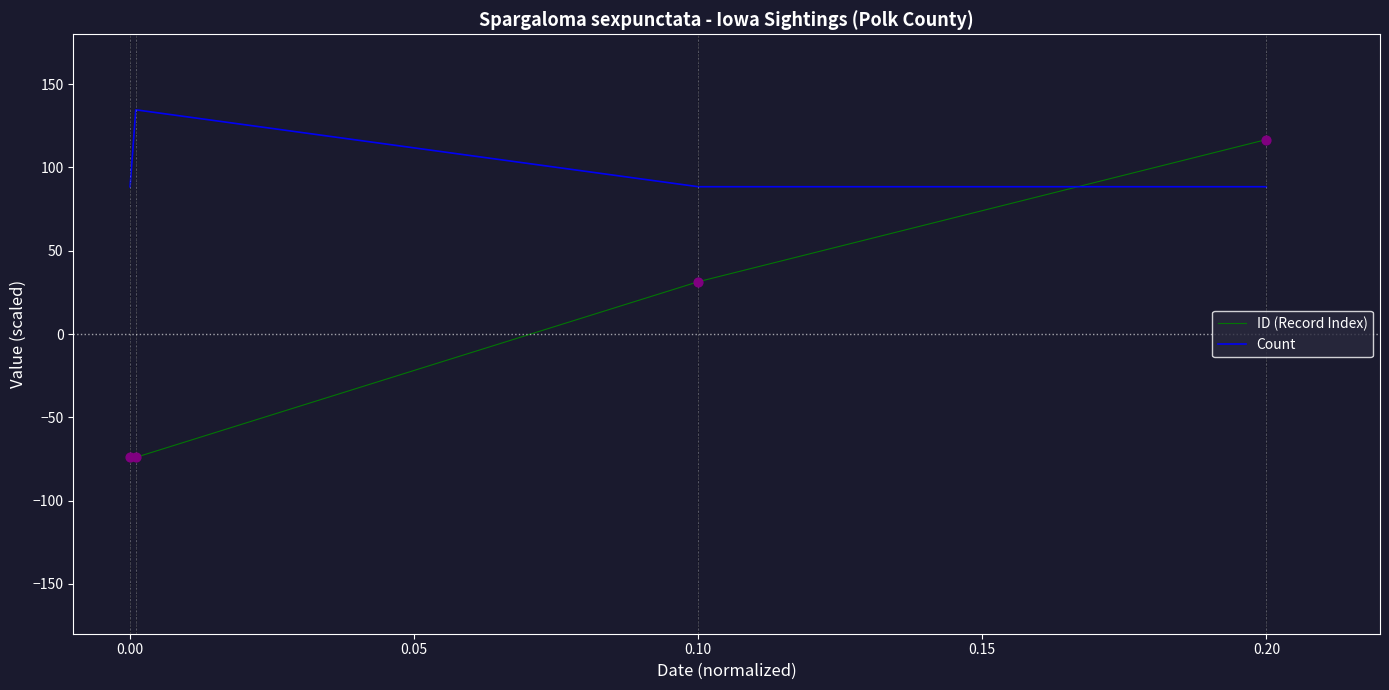

Which series has the largest total across all categories?

Count